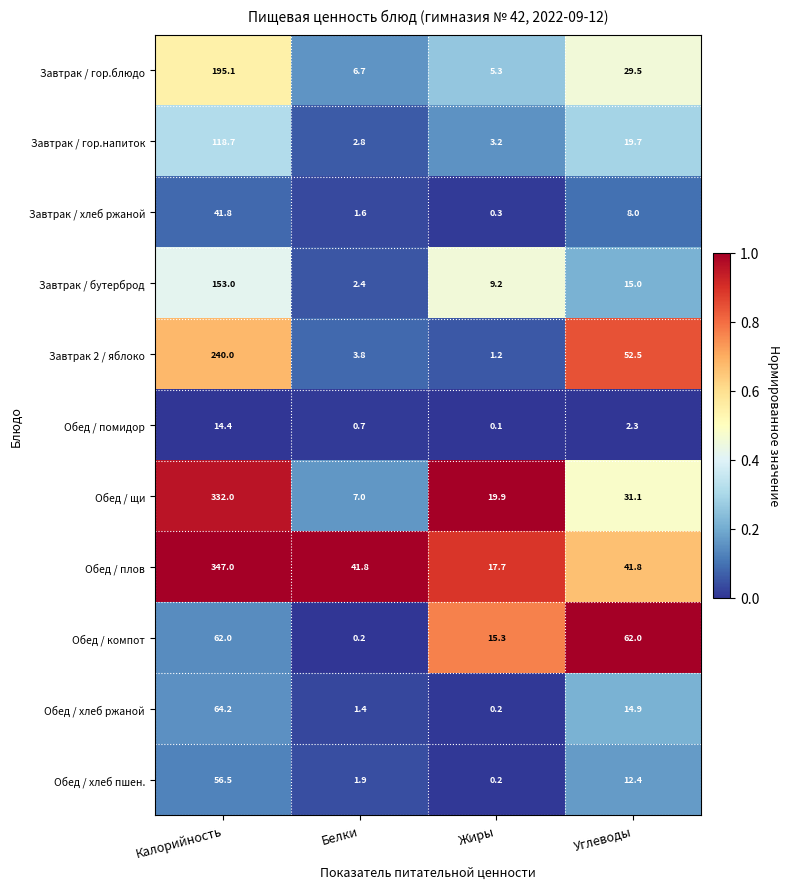

Is it true that Обед / хлеб пшен. equals 81.8 at Калорийность?

False